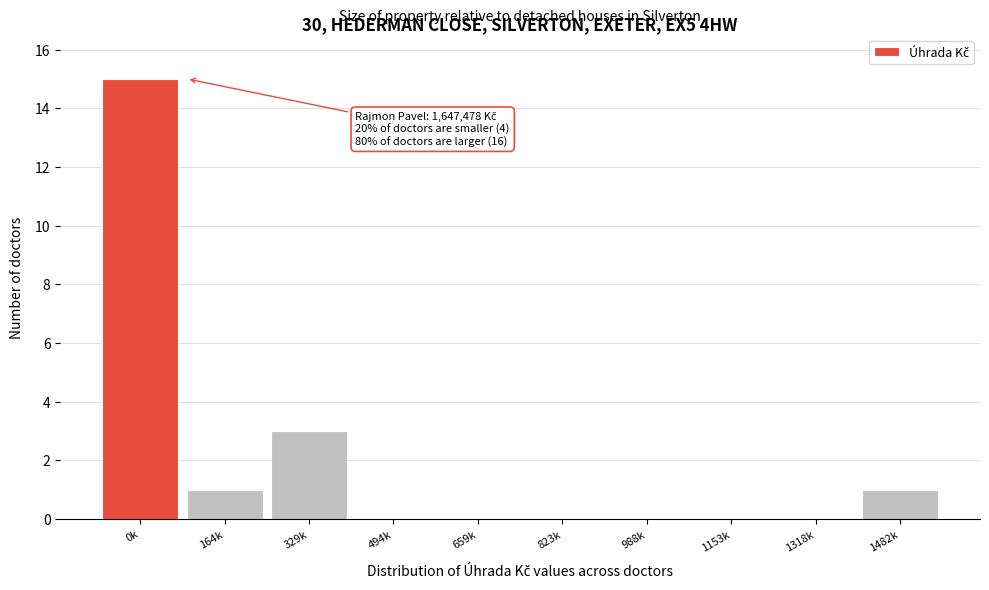

Reading left to right, list all the values displayed in this chart.

0k=15	164k=1	329k=3	494k=0	659k=0	823k=0	988k=0	1153k=0	1318k=0	1482k=1